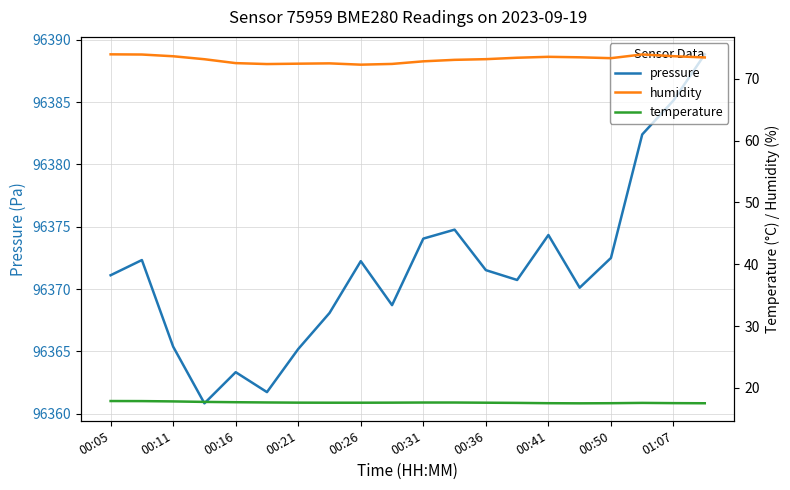

At which category is the sum across all series the highest?

19